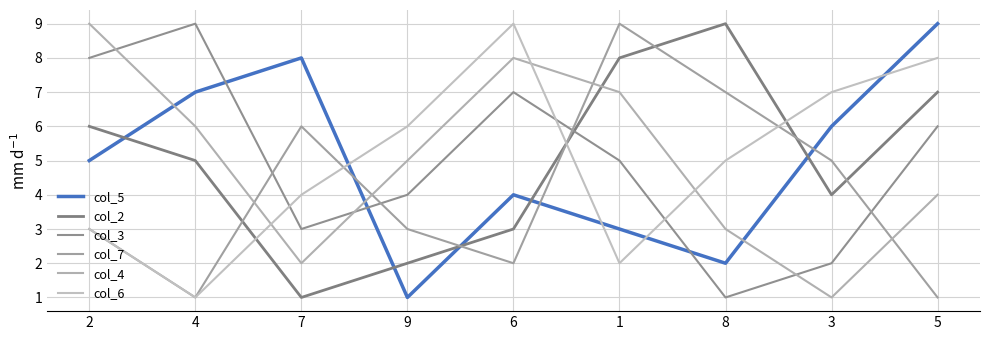

In col_5, how many points are higher than both neighbors (excluding endpoints)?

2